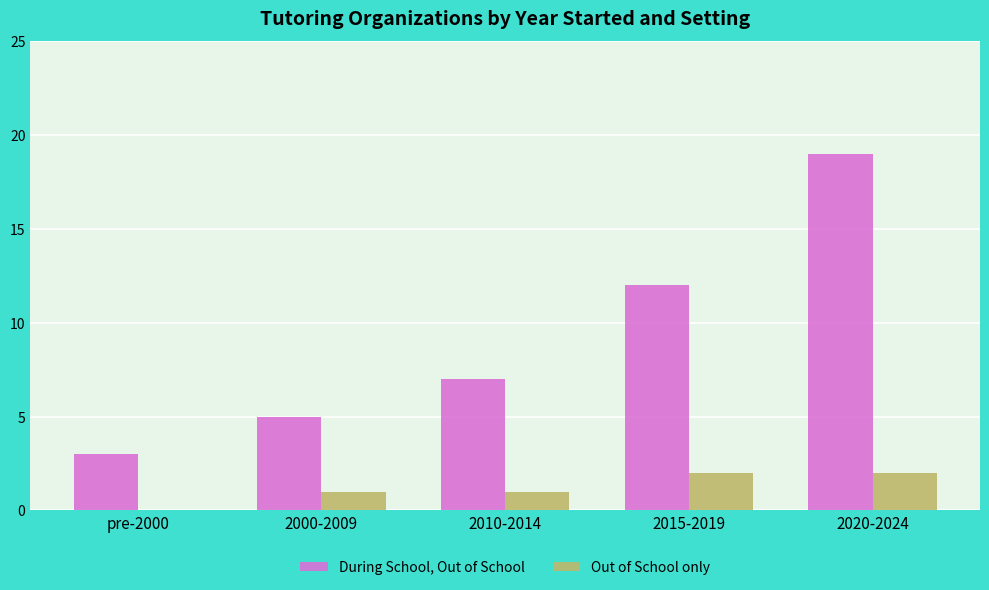

Which series has the largest total across all categories?

During School, Out of School